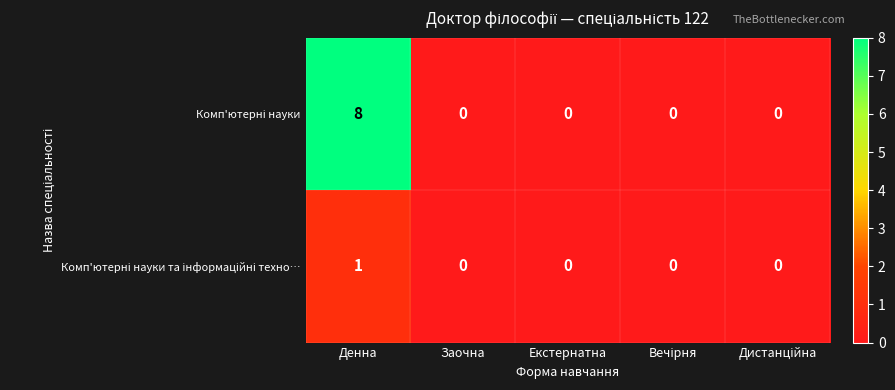

What is the total value across all series at Денна?

9